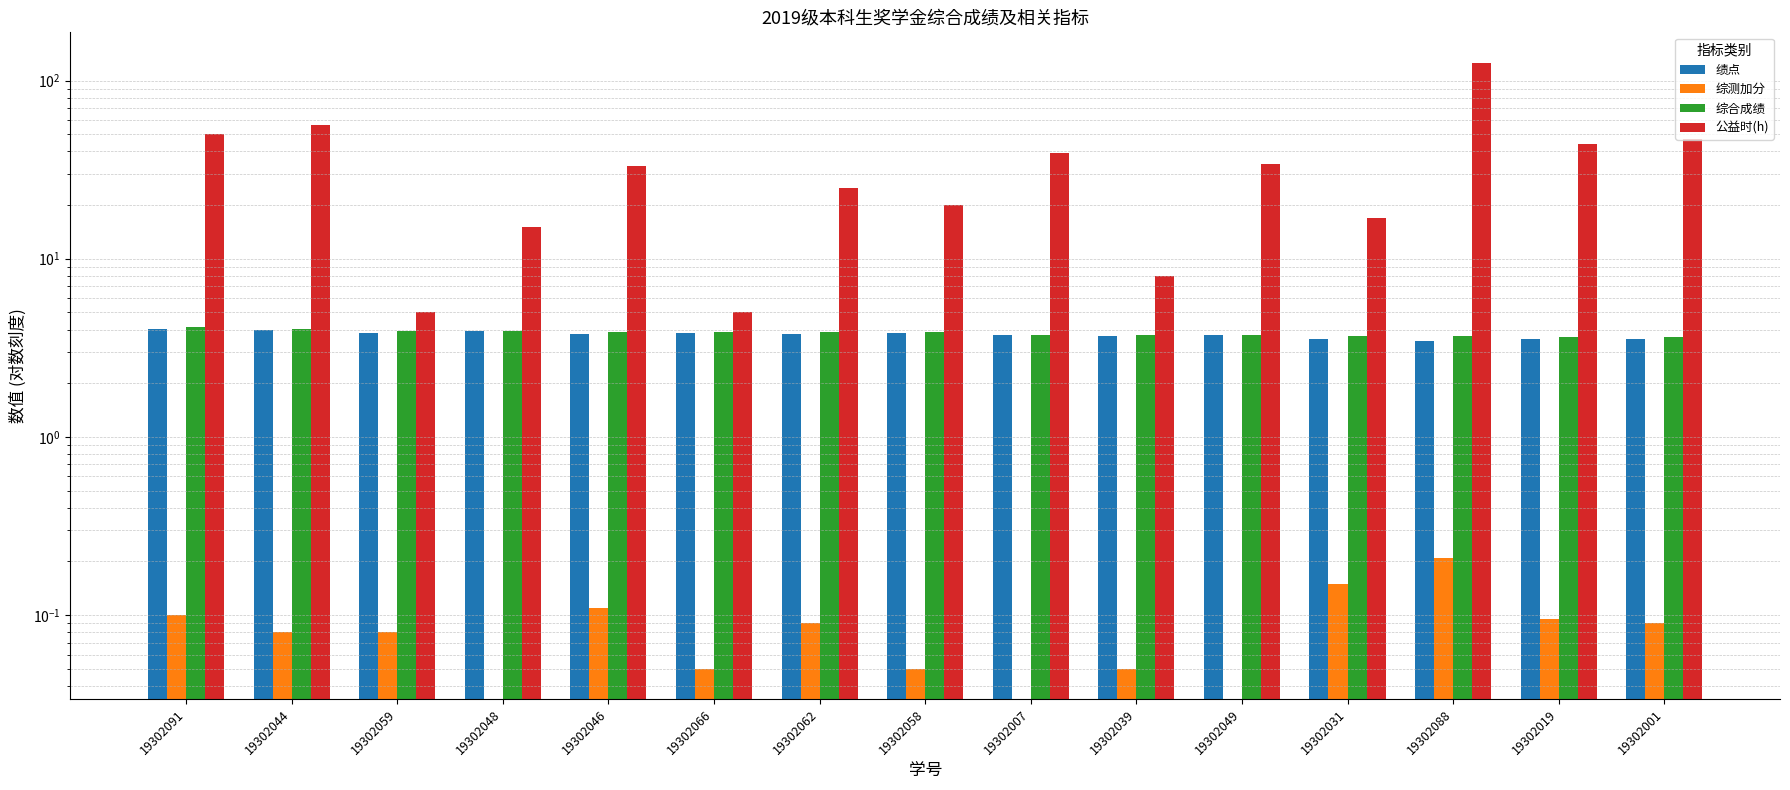

How many groups of bars are there?

15